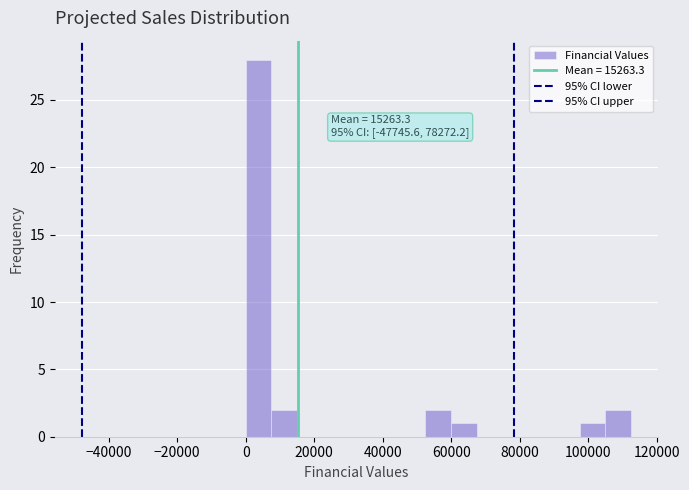

Around what value on the x-axis is the tallest bar? Give the approximate position of its centre, as read against the axis.

4000